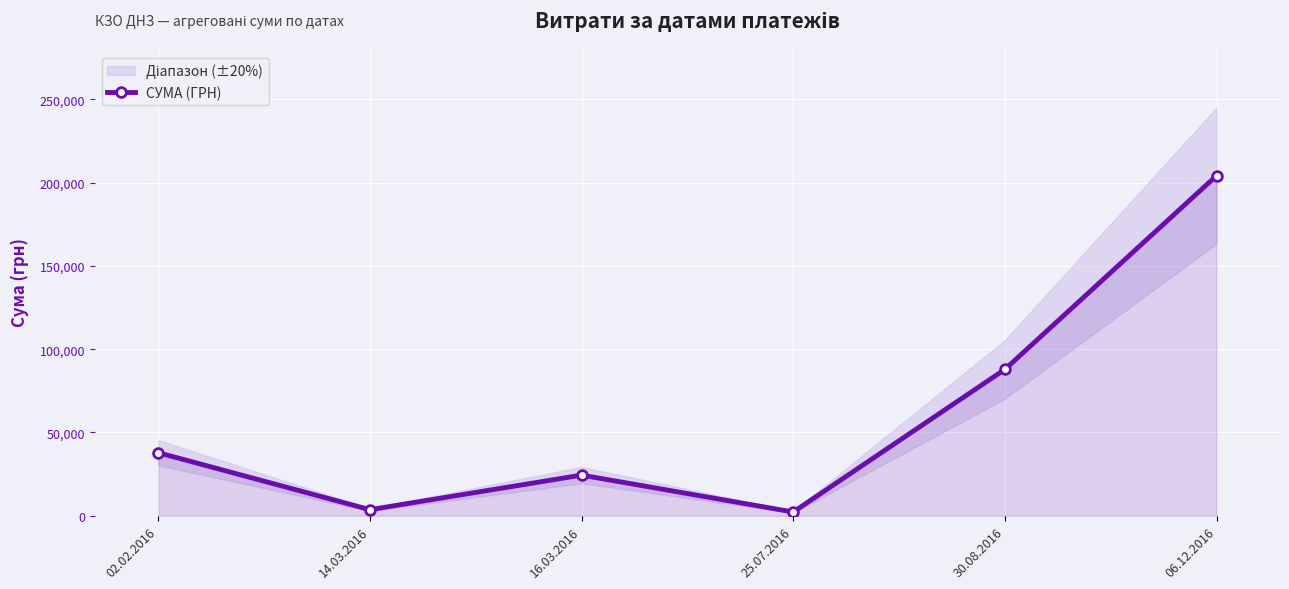

What is the sum of the values at 06.12.2016 and 25.07.2016?

206364.2